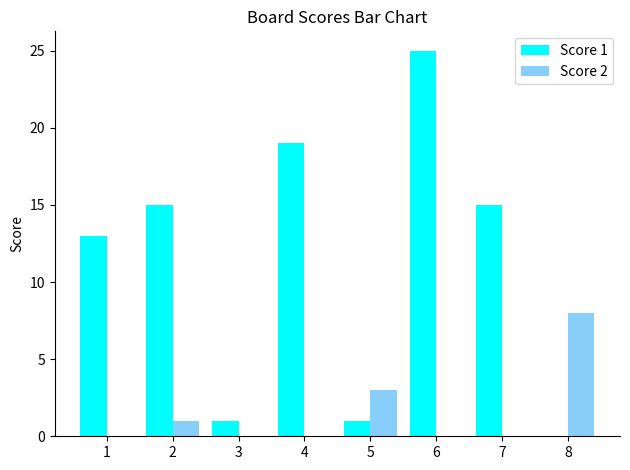

True or false: Score 2 has a value of 1 at 5.

False